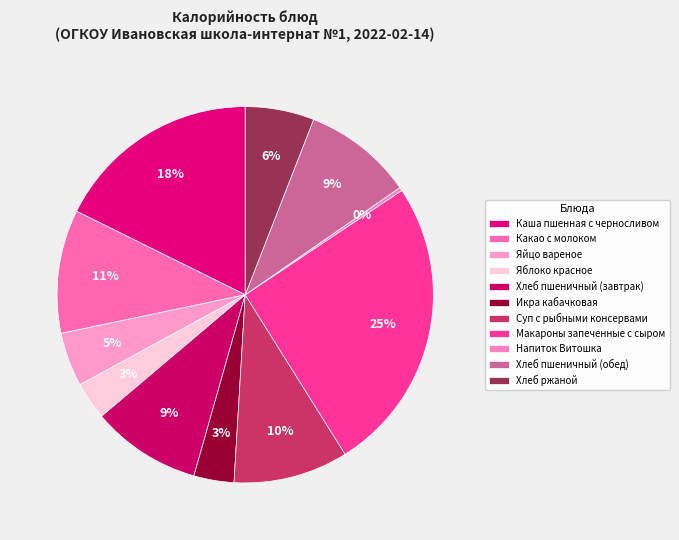

What is the ratio of the value at Хлеб ржаной to the value at Какао с молоком?

0.6